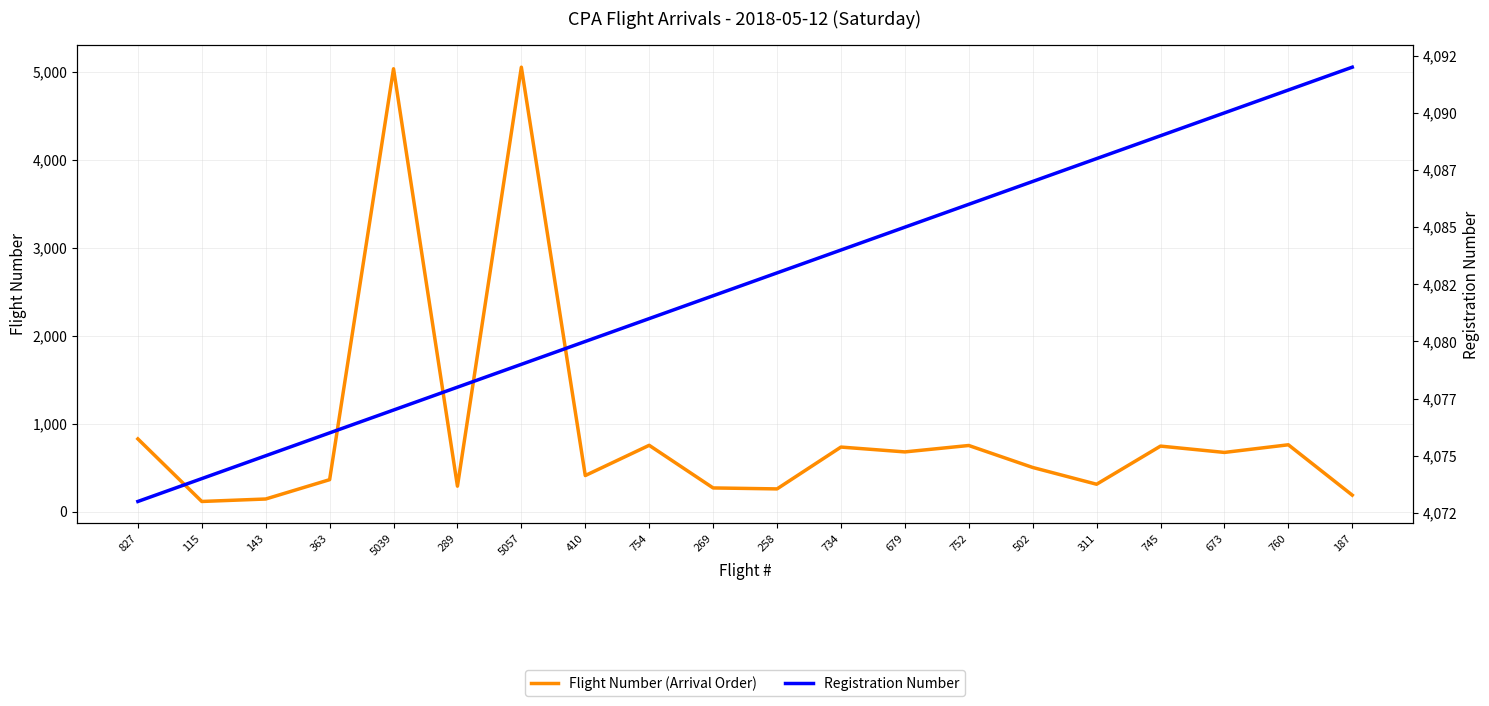

True or false: Registration Number has a value of 1236 at 734.

False